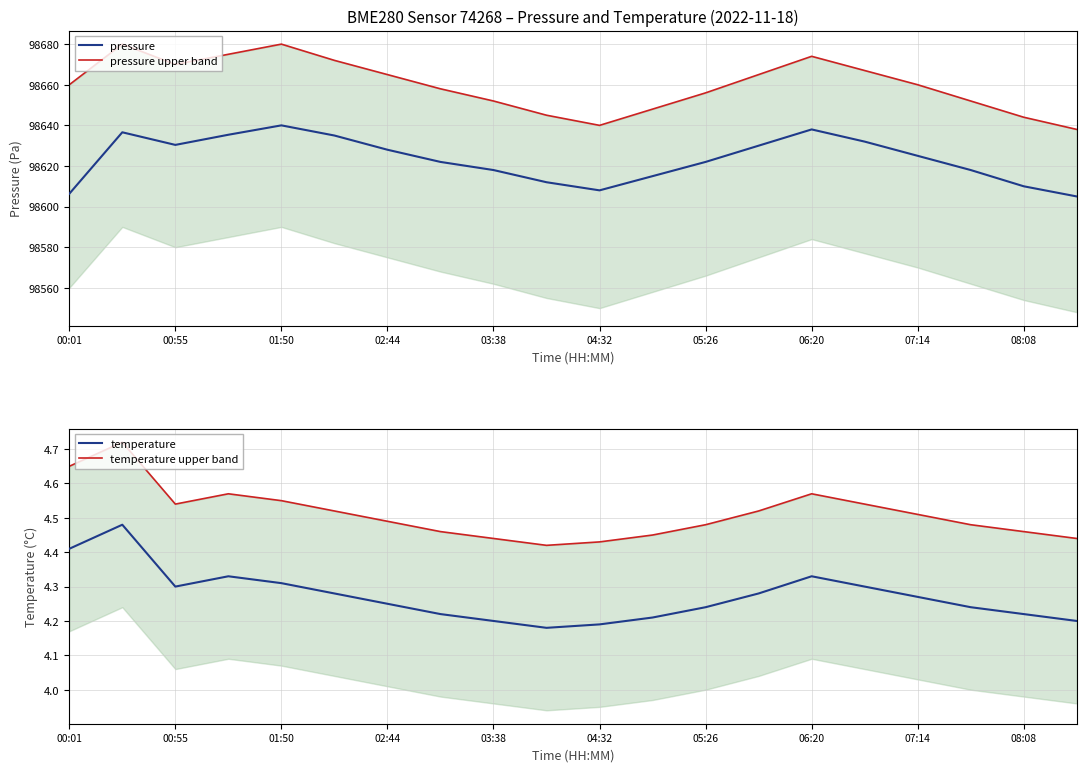

True or false: pressure upper band has more than 2 interior local peaks.

True